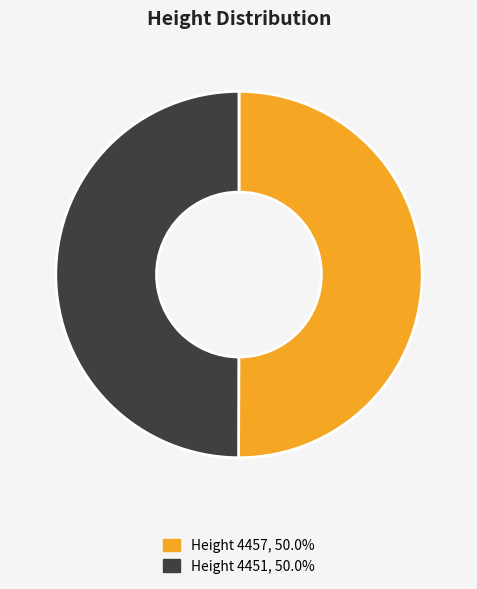

What is the ratio of the value at Height 4451, 50.0% to the value at Height 4457, 50.0%?

1.0